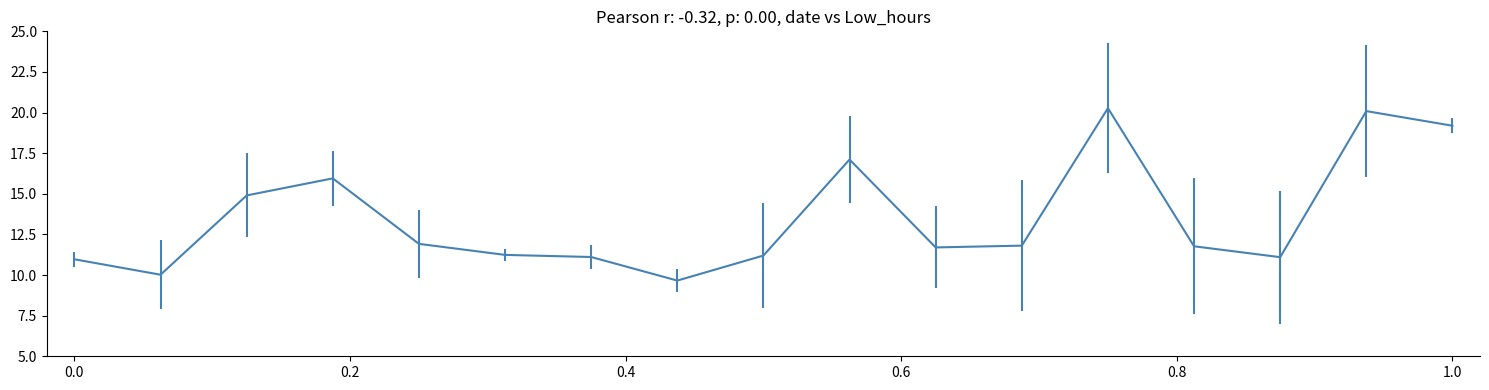

What is the smallest value displayed?

9.7